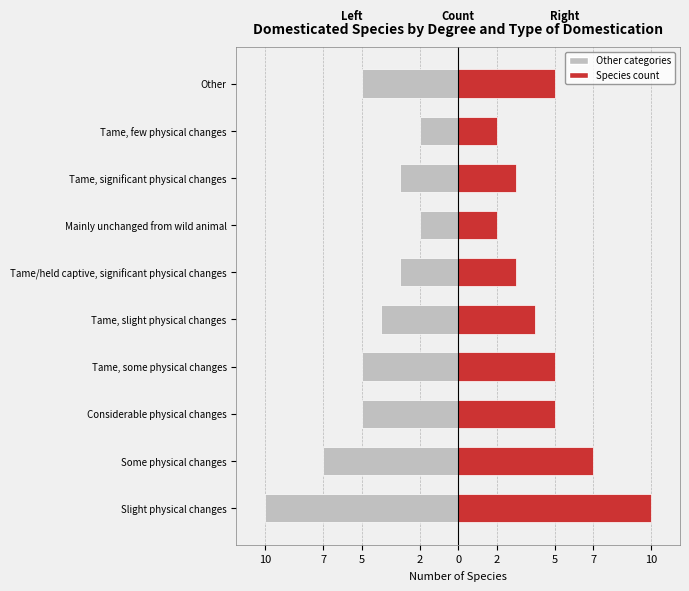

Does the chart contain any negative values?

Yes